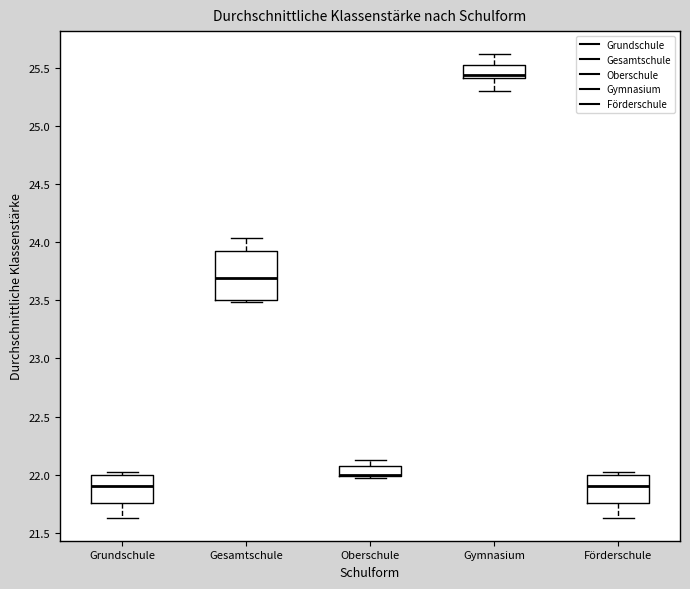

Reading left to right, read every box against the y-axis: the position of its median line, the range the box covers, and the ends of its whiskers. The values are not printed on the chart, so give them approximately, as read against the axis.

Grundschule: median 21.90, box 21.75 to 22.00, whiskers 21.65 to 22.00 (just above the box's upper edge)
Gesamtschule: median 23.70, box 23.50 to 23.95, whiskers 23.50 to 24.05
Oberschule: median 22.00 (drawn on the box's lower edge), box 22.00 to 22.10, whiskers 21.95 to 22.15
Gymnasium: median 25.45, box 25.40 to 25.55, whiskers 25.30 to 25.60
Förderschule: median 21.90, box 21.75 to 22.00, whiskers 21.65 to 22.00 (just above the box's upper edge)